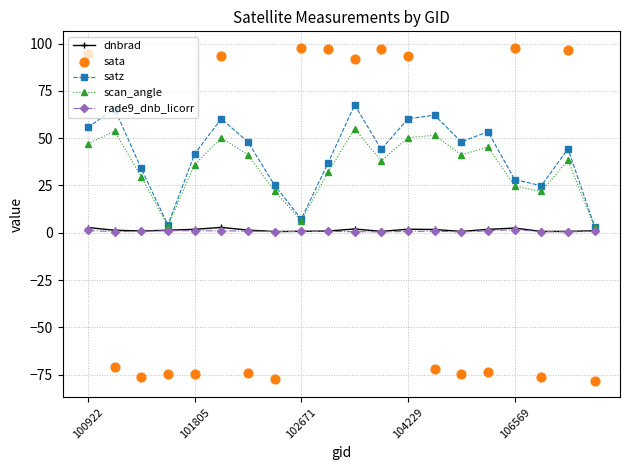

Which series reaches the maximum Y coordinate?

sata